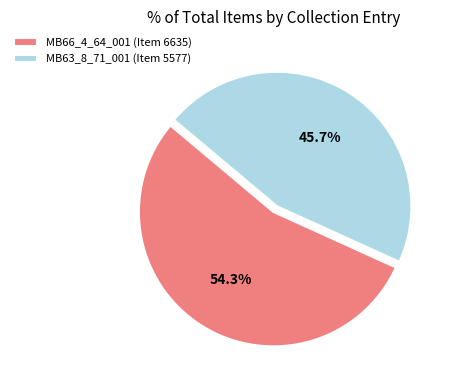

To the nearest percent, what is the difference between the largest and smallest slice percentages?

9%